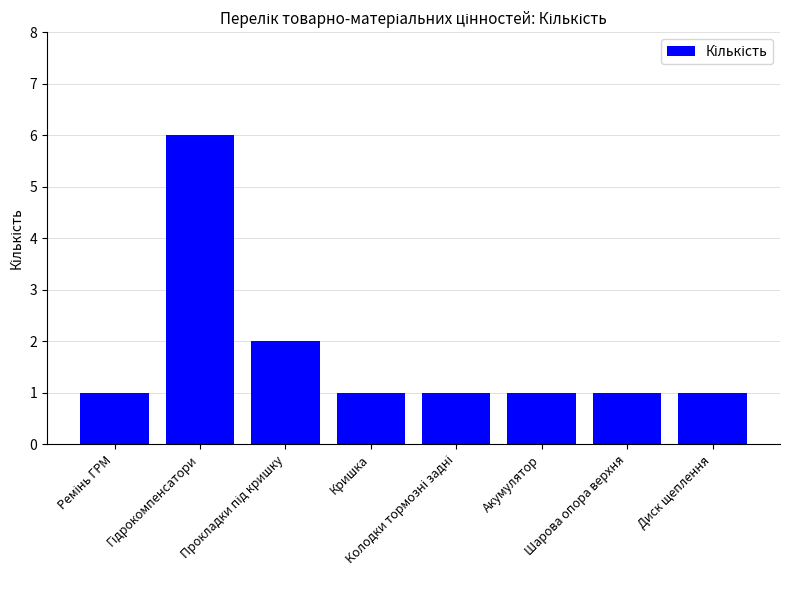

What is the maximum value shown in the chart?

6